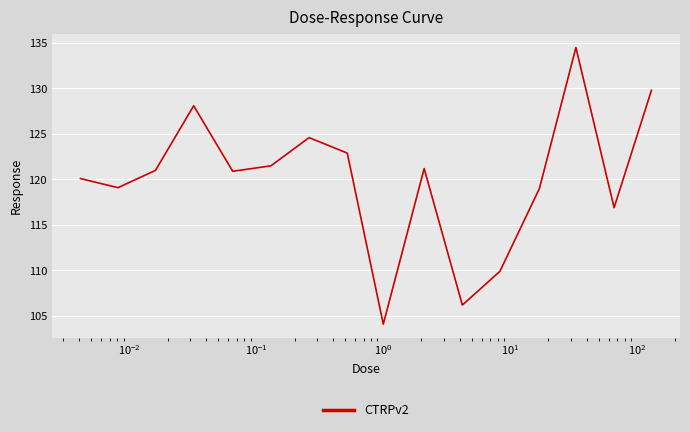

What is the minimum value shown in the chart?

104.1